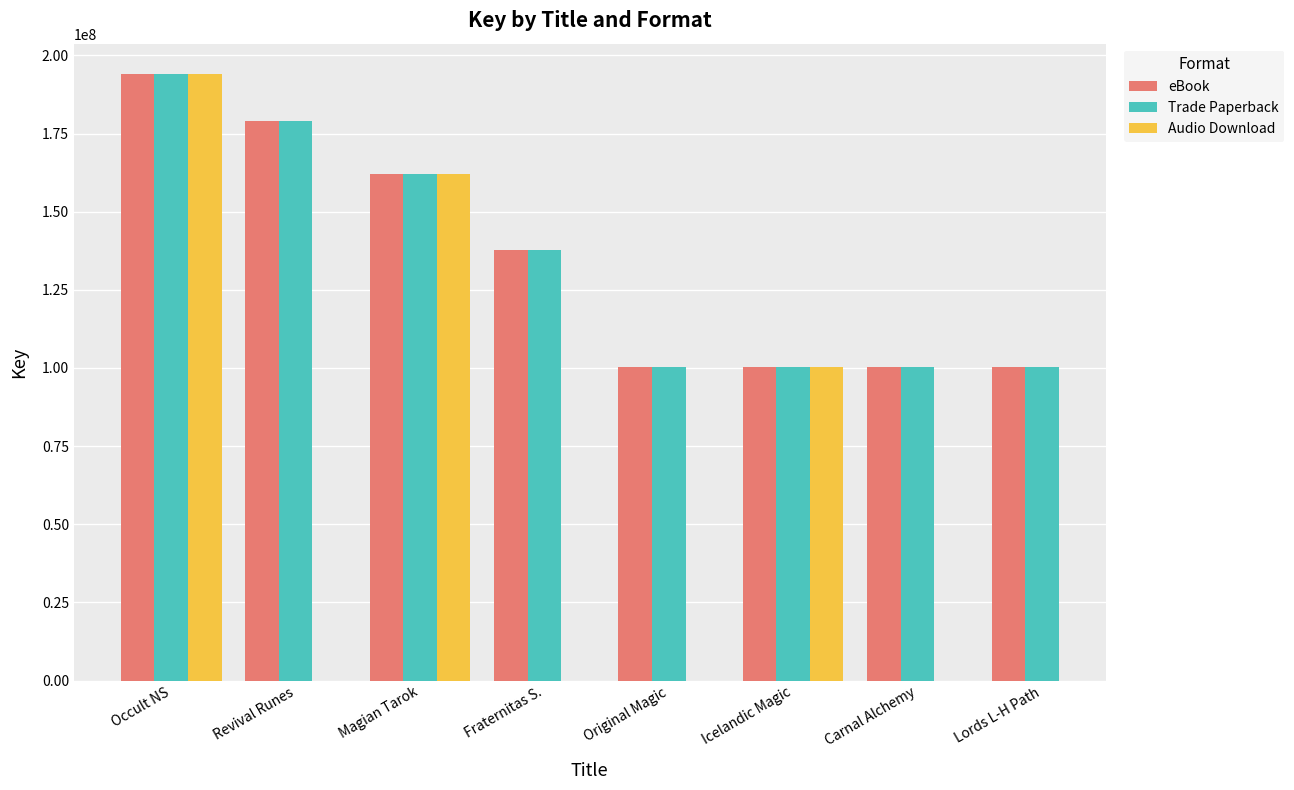

The value of eBook at Carnal Alchemy is 100444871. True or false?

True